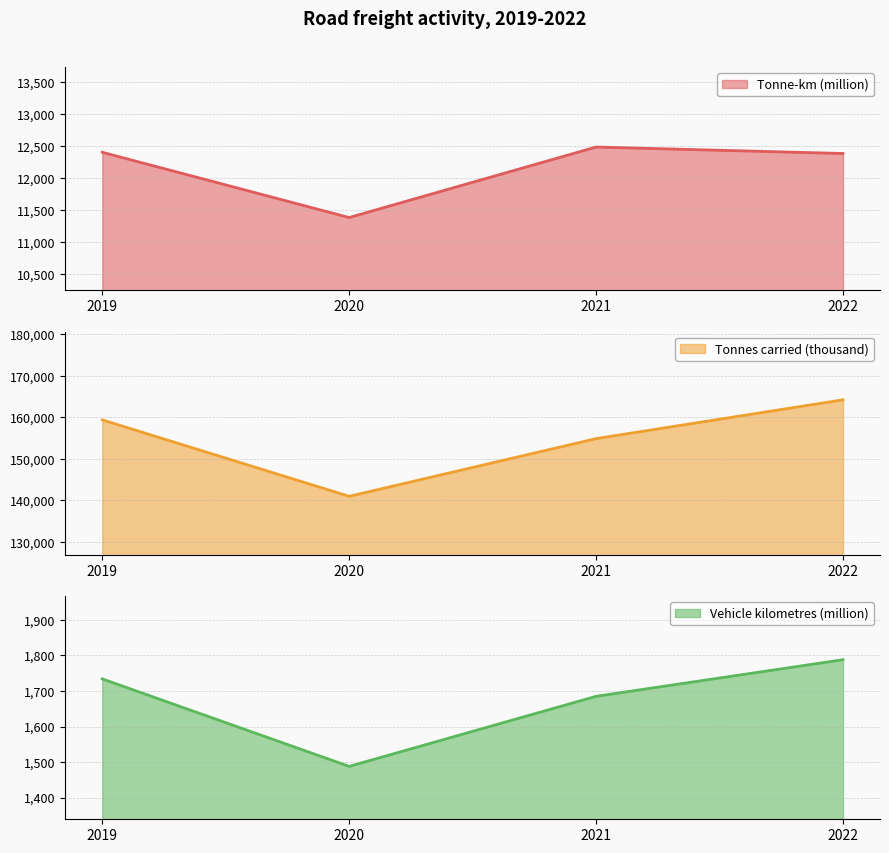

Which series has the largest total across all categories?

Tonnes carried (thousand)